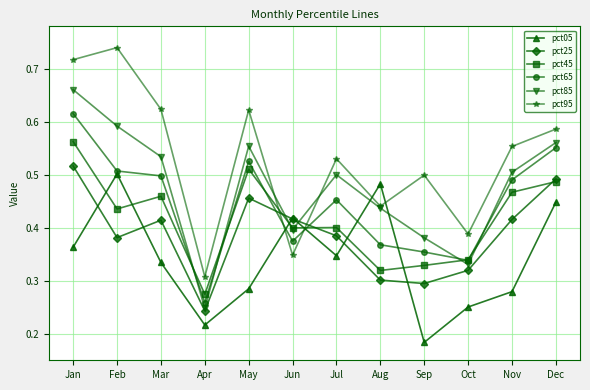

Between Mar and Nov, which series saw the biggest shift?

pct95